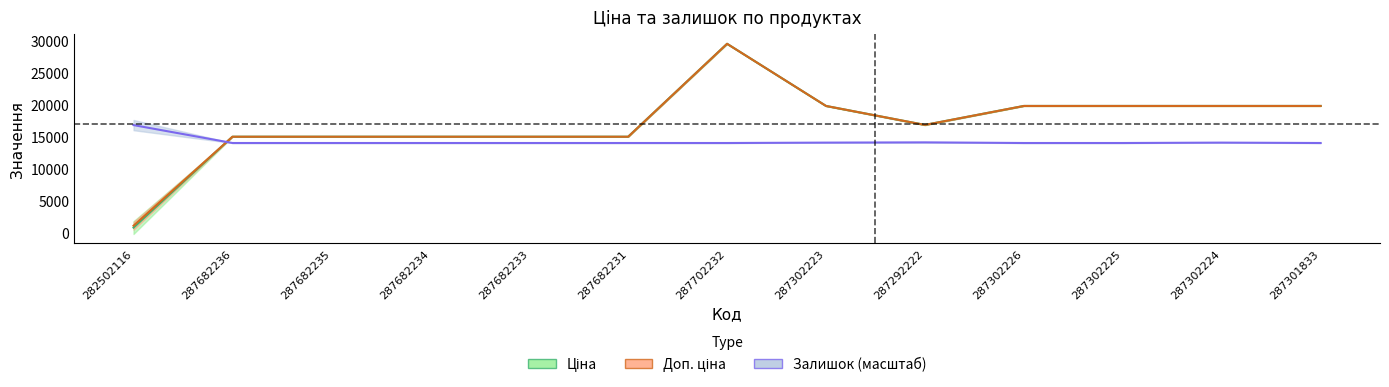

Rank the categories by Ціна value from lowest to highest.

282502116, 287682236, 287682235, 287682234, 287682233, 287682231, 287292222, 287302223, 287302226, 287302225, 287302224, 287301833, 287702232